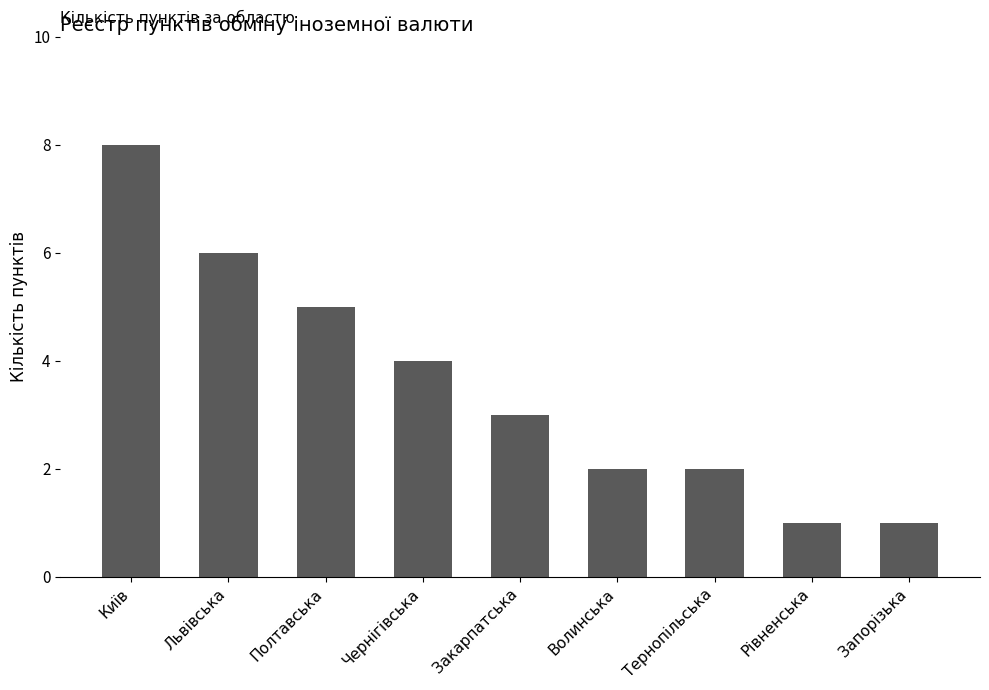

What is the value of the 3rd bar from the left?

5